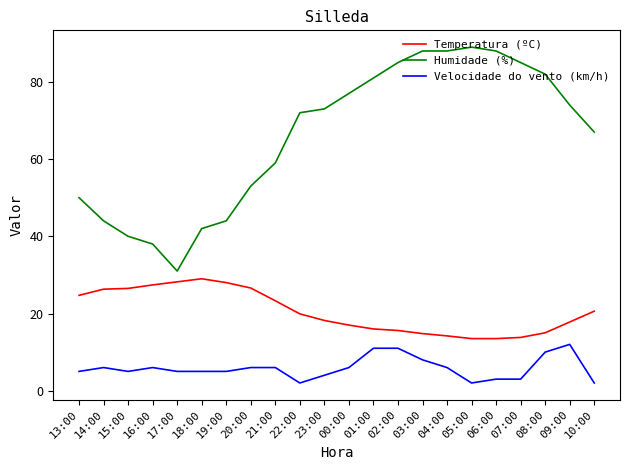

At which label does Humidade (%) reach its minimum?

17:00